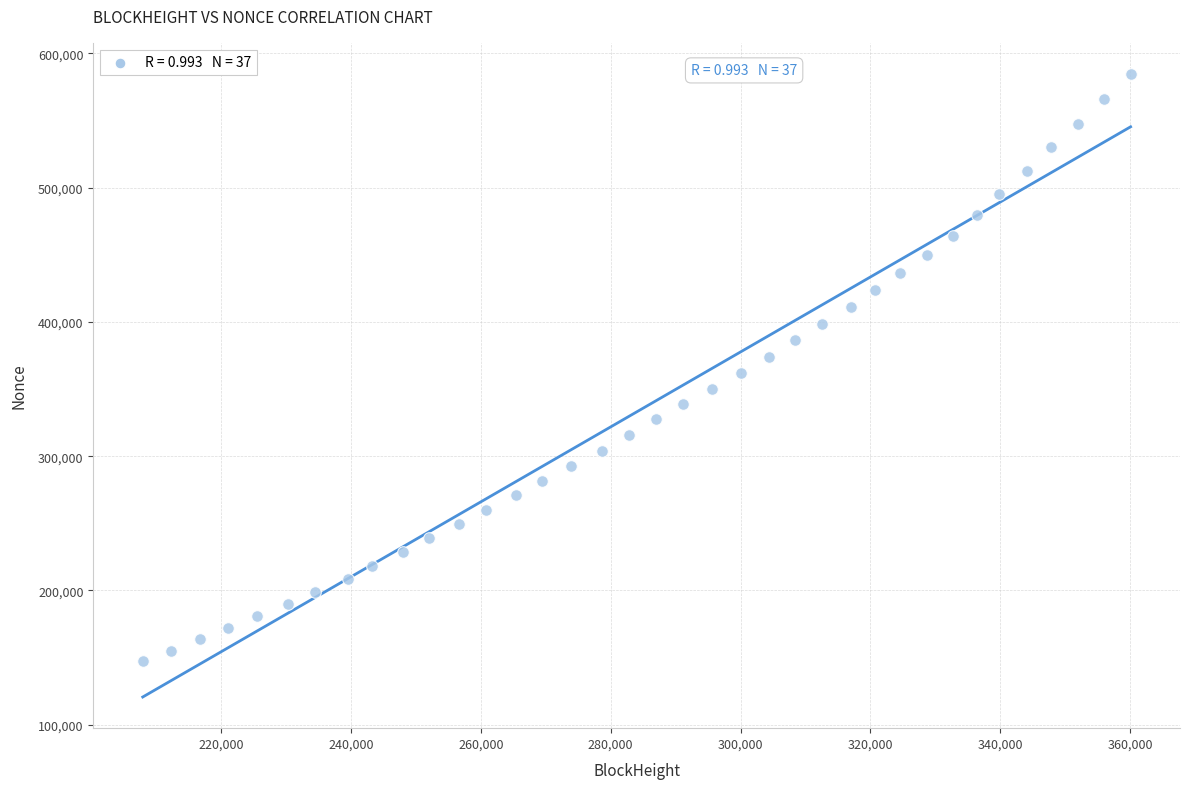

What is the range of X values (max minus min)?

152083